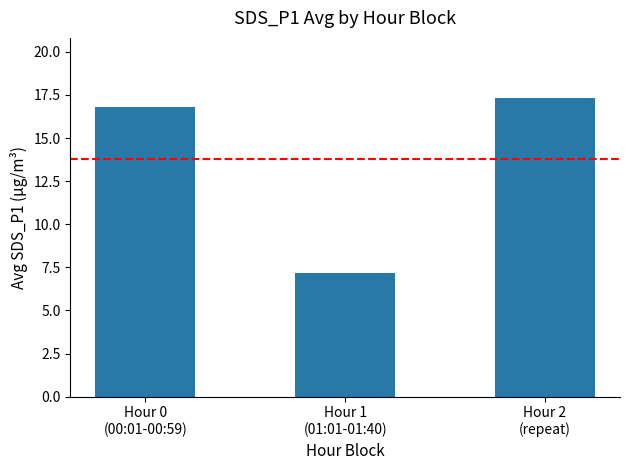

Reading left to right, list all the values displayed in this chart.

16.8	7.2	17.3